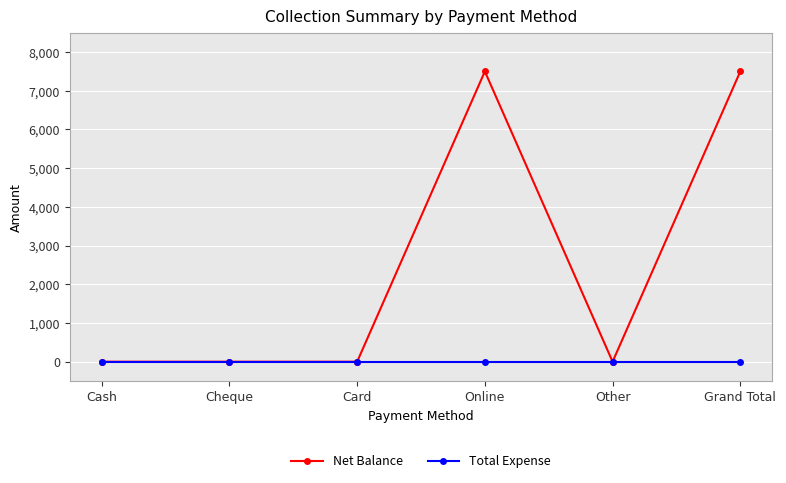

True or false: Net Balance has more than 2 interior local peaks.

False